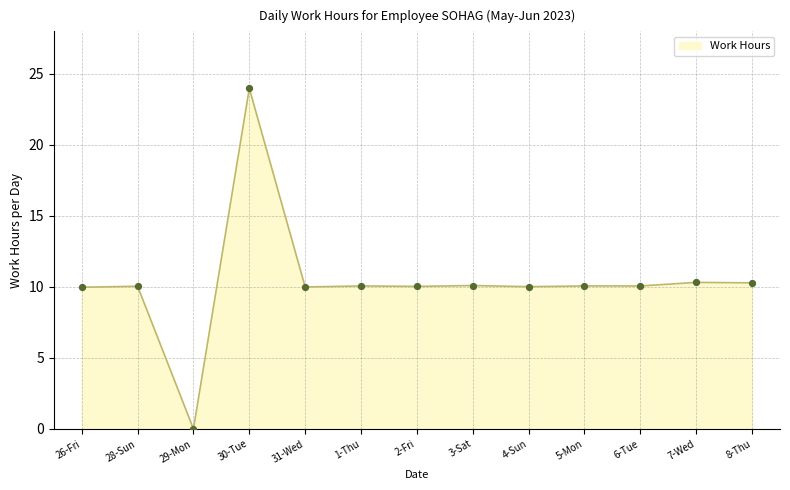

What is the change in value from 26-Fri to 28-Sun?

+0.1